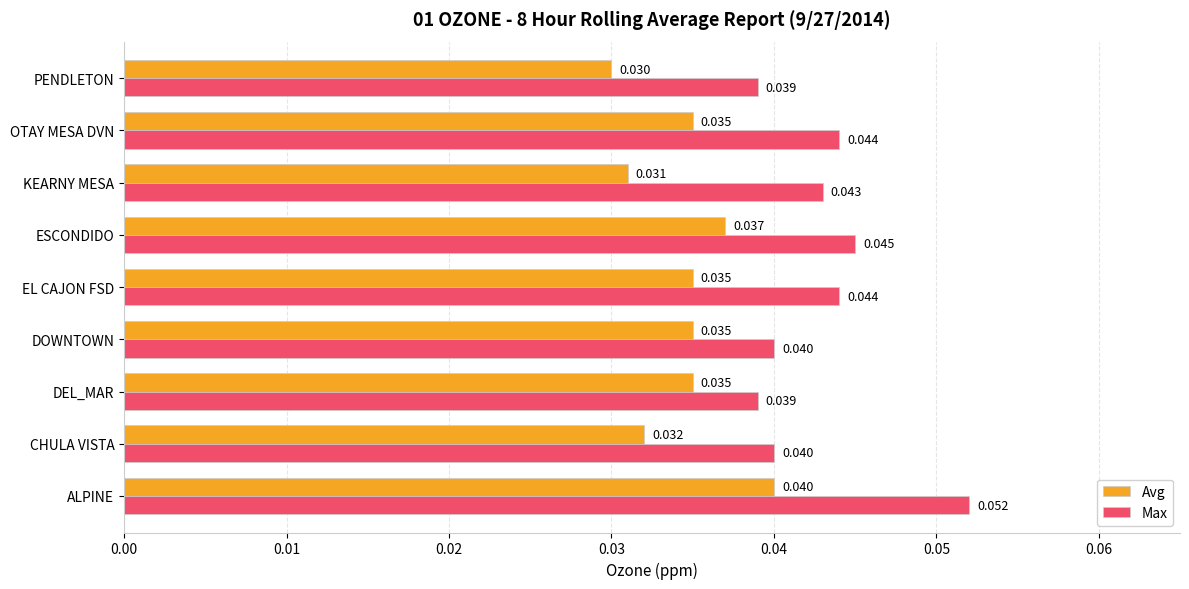

Which series changed the most between CHULA VISTA and PENDLETON?

Avg